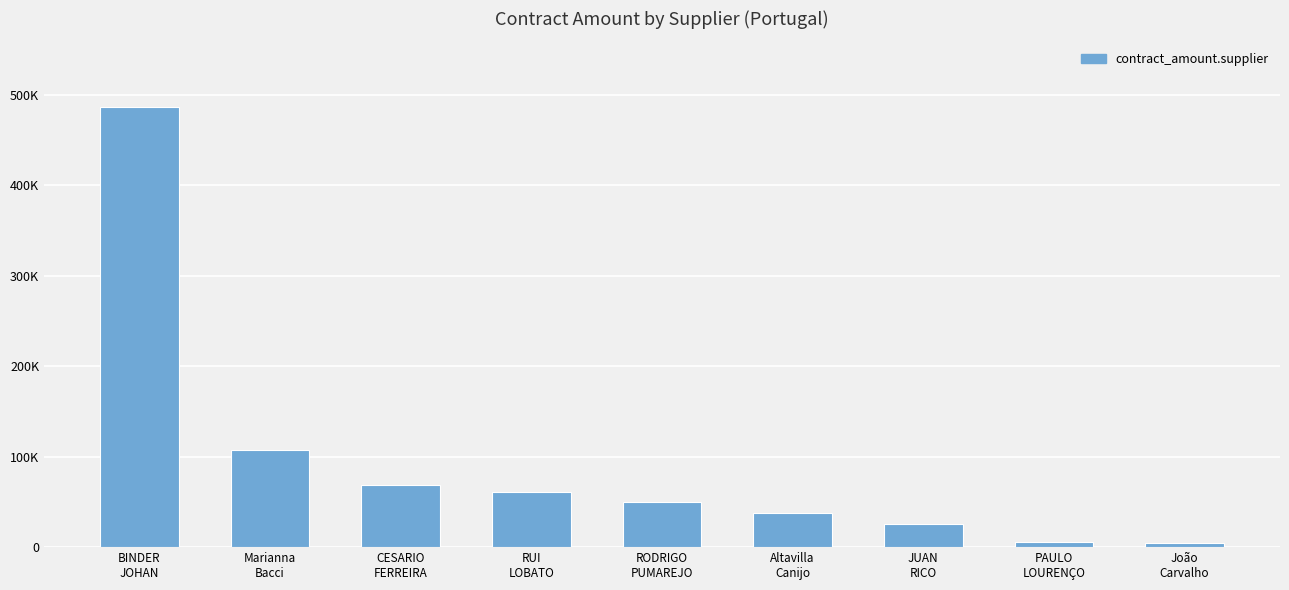

Read the value at Marianna
Bacci.

107100.0